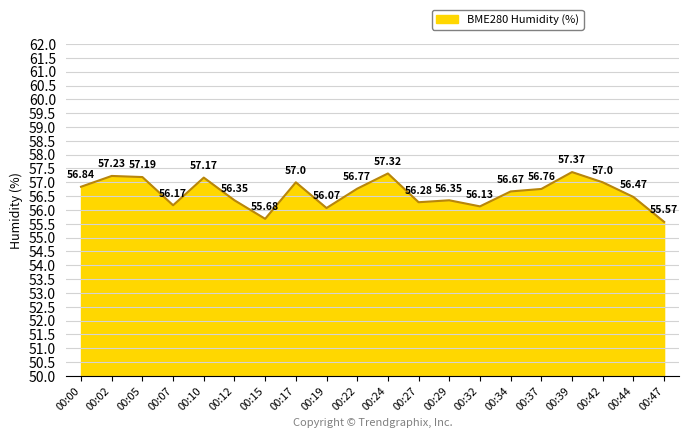

Reading left to right, list all the values displayed in this chart.

00:00=56.8	00:02=57.2	00:05=57.2	00:07=56.2	00:10=57.2	00:12=56.4	00:15=55.7	00:17=57.0	00:19=56.1	00:22=56.8	00:24=57.3	00:27=56.3	00:29=56.4	00:32=56.1	00:34=56.7	00:37=56.8	00:39=57.4	00:42=57.0	00:44=56.5	00:47=55.6